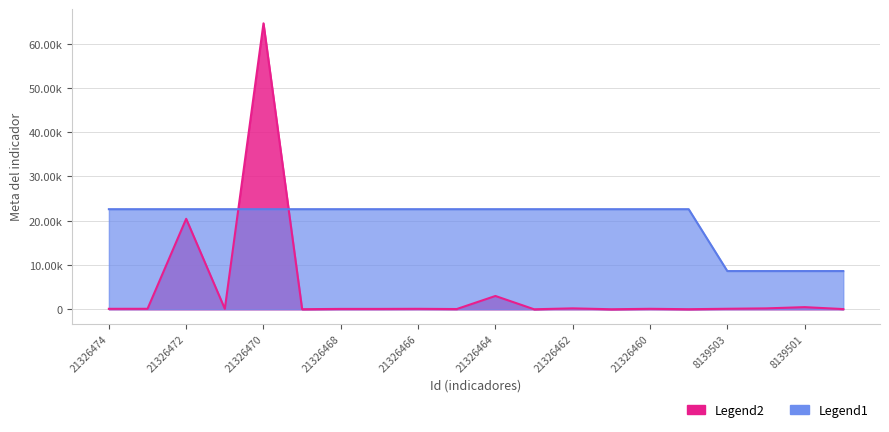

Is the value of Meta del indicador at 21326470 greater than the value of Id at 8139502?

Yes